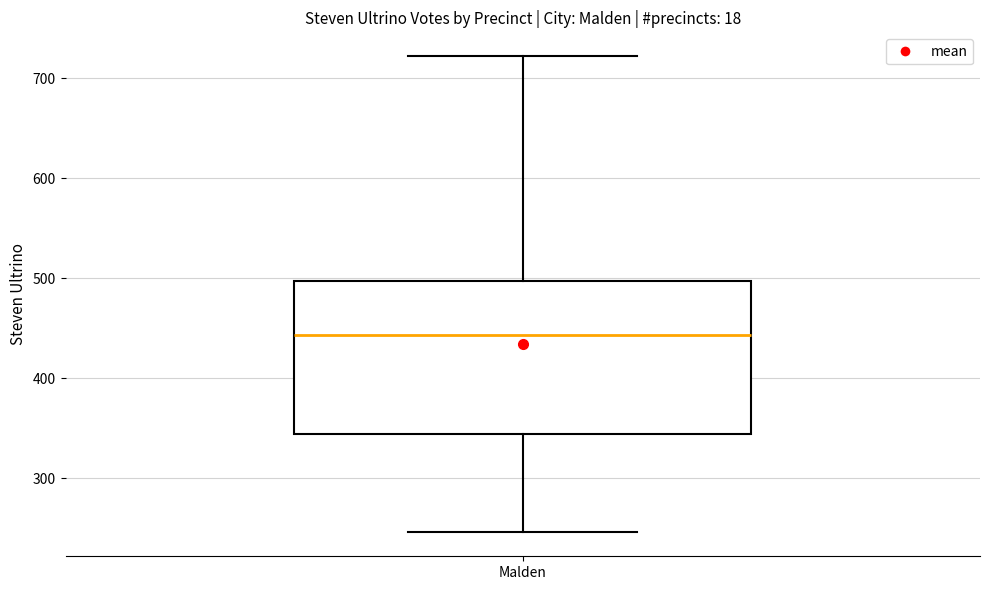

Where is the lower edge of the box for Malden on the y-axis? The values are not printed on the chart, so give them approximately, as read against the axis.

340